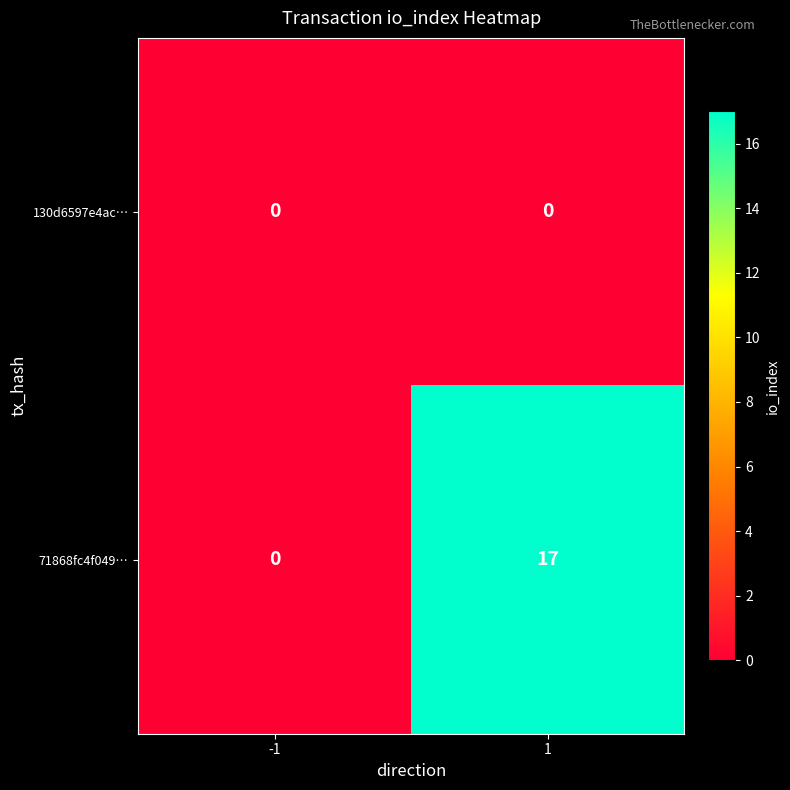

Which series has the largest total across all categories?

71868fc4f049…